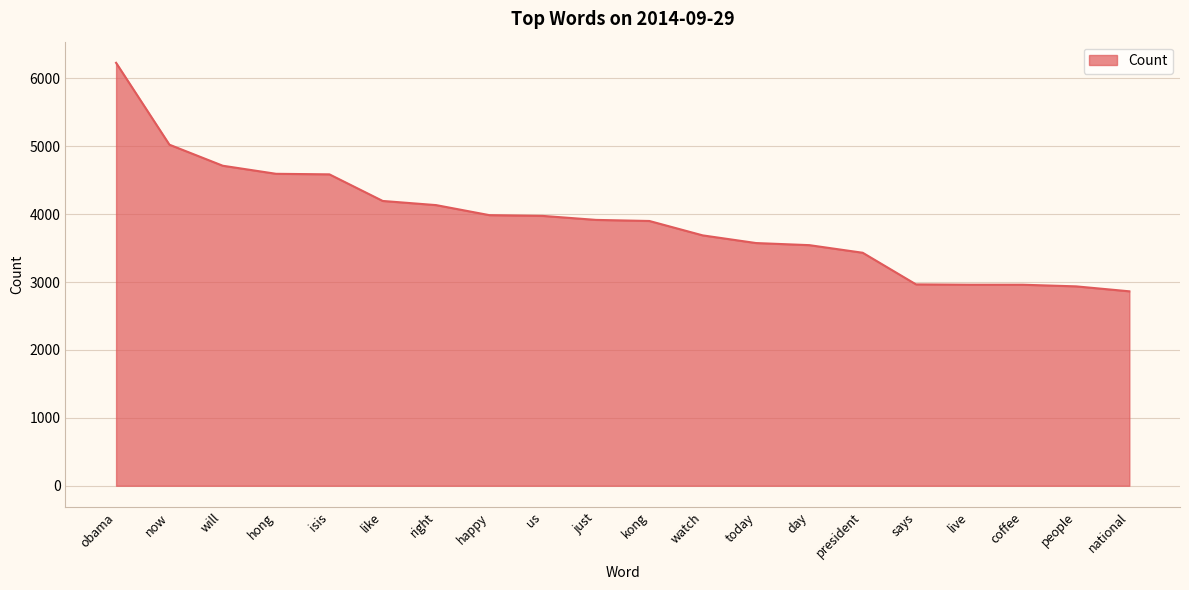

Which label corresponds to the largest value in the chart?

obama